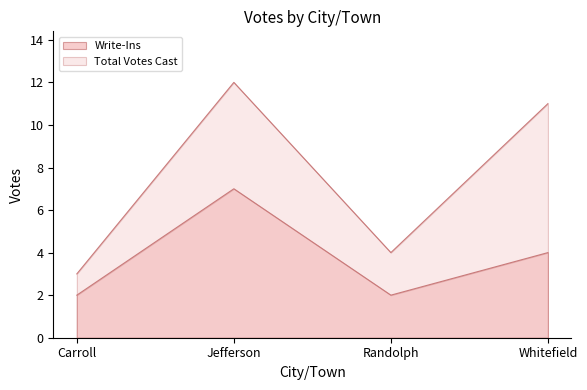

What is the total value across all series at Jefferson?

19